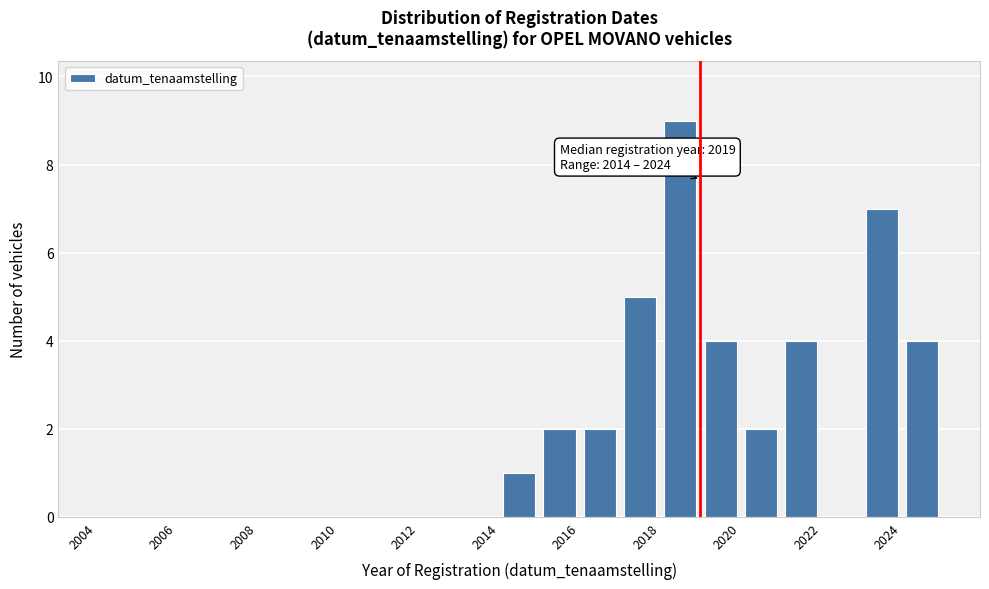

Which range on the x-axis has the tallest bar?

2018 to 2019